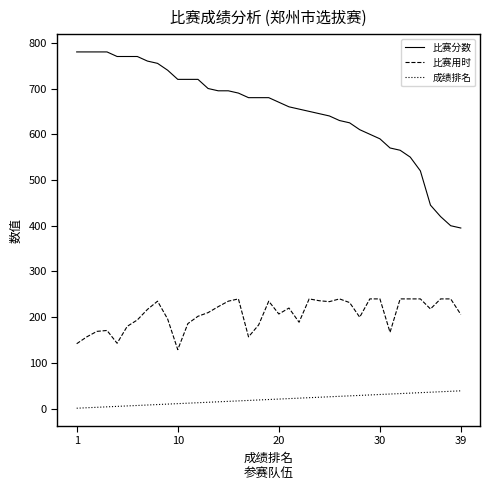

List the series in order of their overall mean, highest first.

比赛分数, 比赛用时, 成绩排名